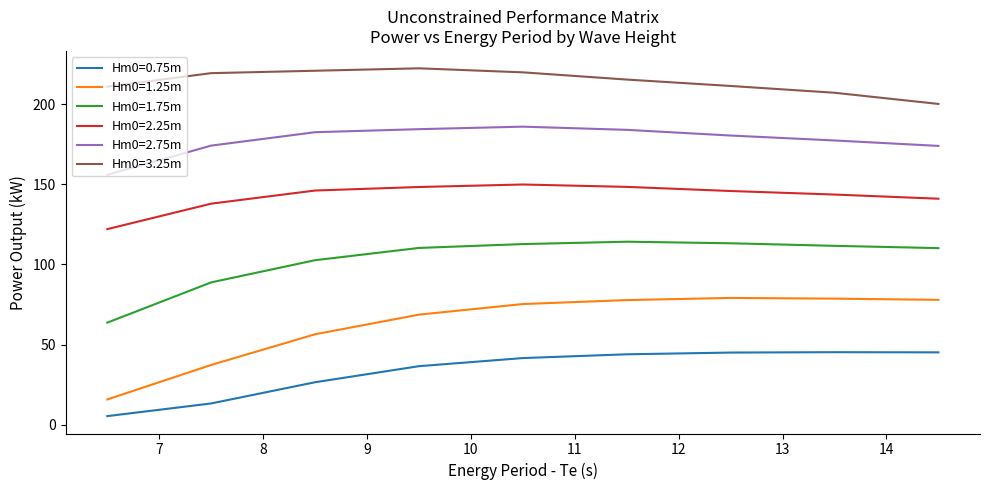

What is the minimum value shown in the chart?

5.4